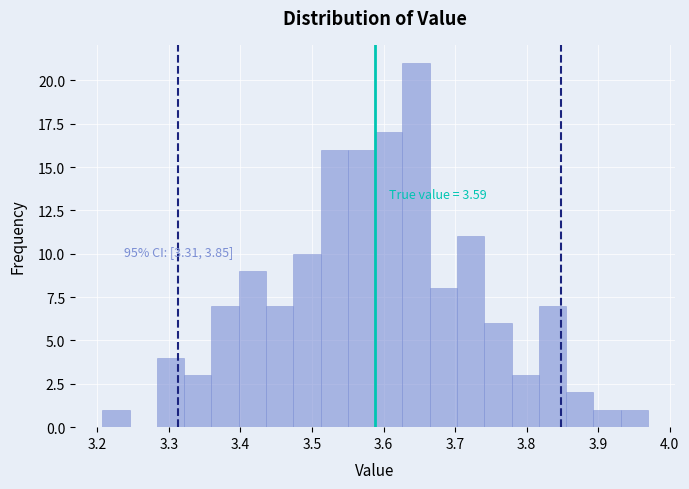

Read against the x-axis, roughly where is the centre of the tallest bar?

3.65